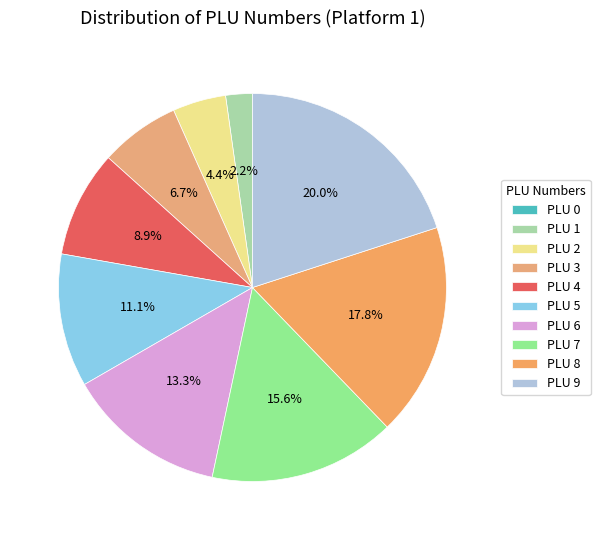

What percentage is the PLU 8 slice, to the nearest percent?

18%